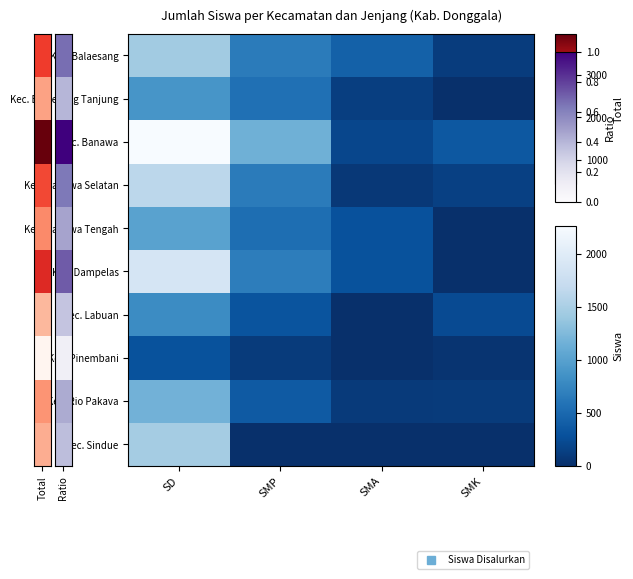

Which has a higher value, SD or SMK?

SD